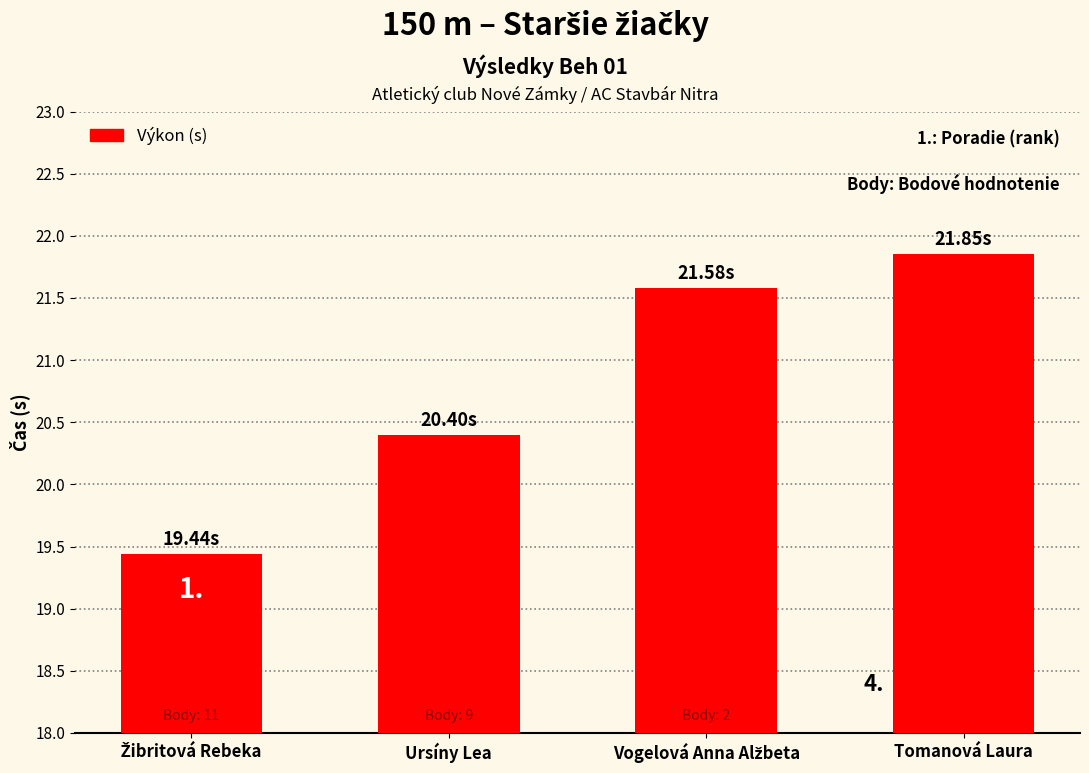

How many bars are there in total?

4